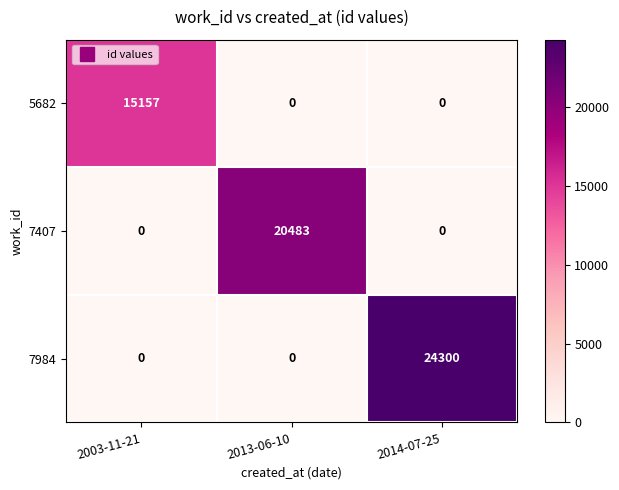

Is it true that 5682 equals 5049 at 2014-07-25?

False